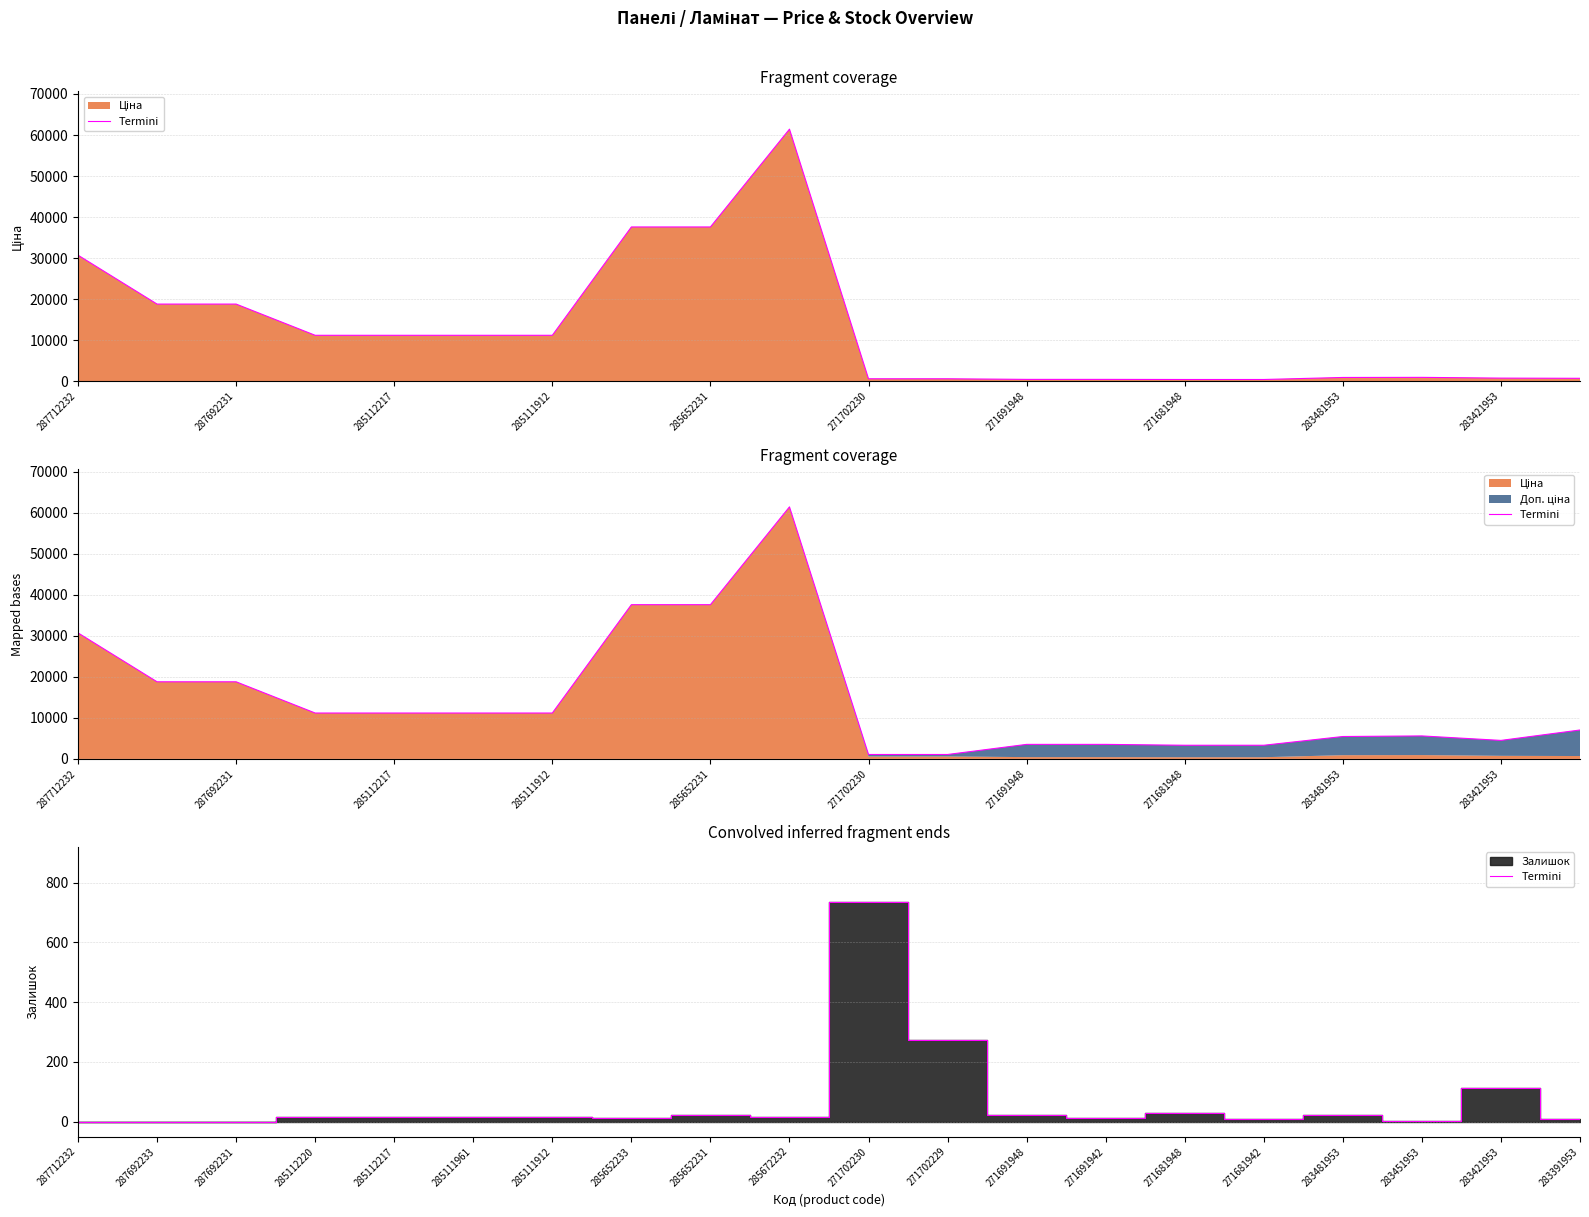

What is the value of the 4th point from the left?

17